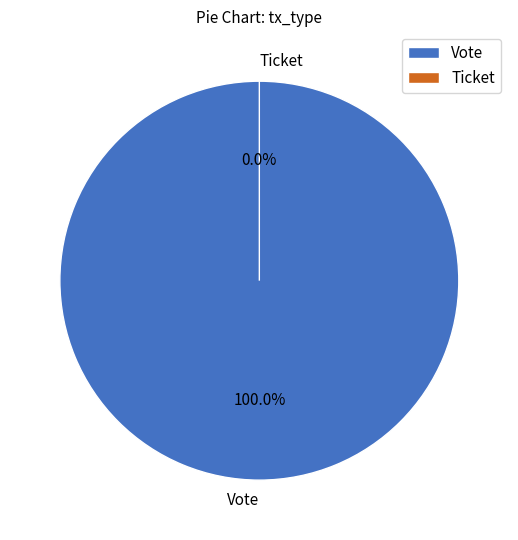

Which has a higher value, Ticket or Vote?

Vote